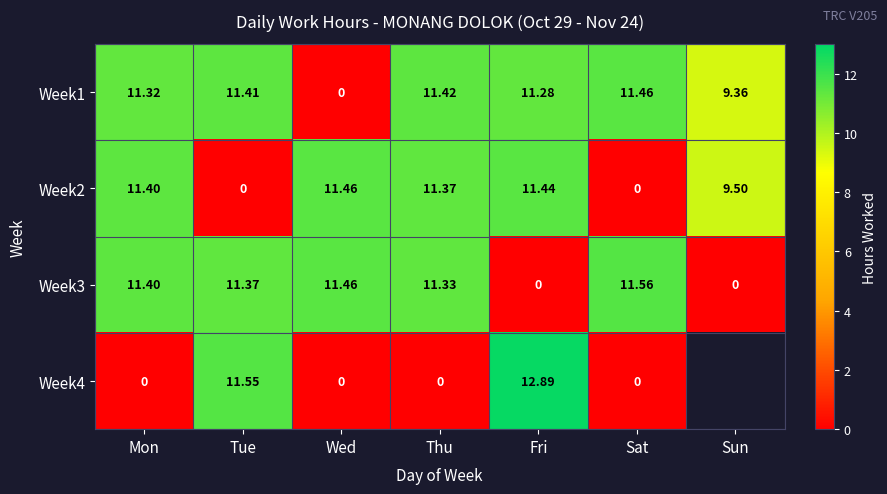

How many values in the Week3 series are below 11?

2